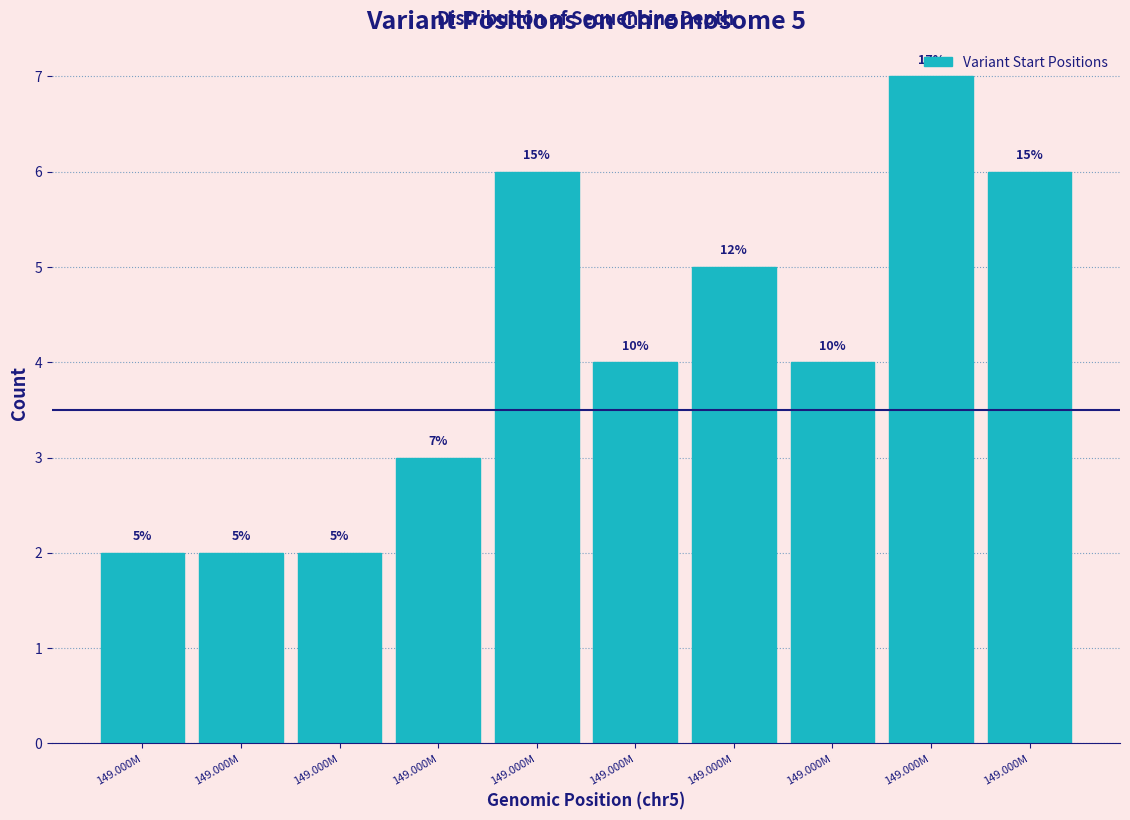

Does the chart contain any negative values?

No